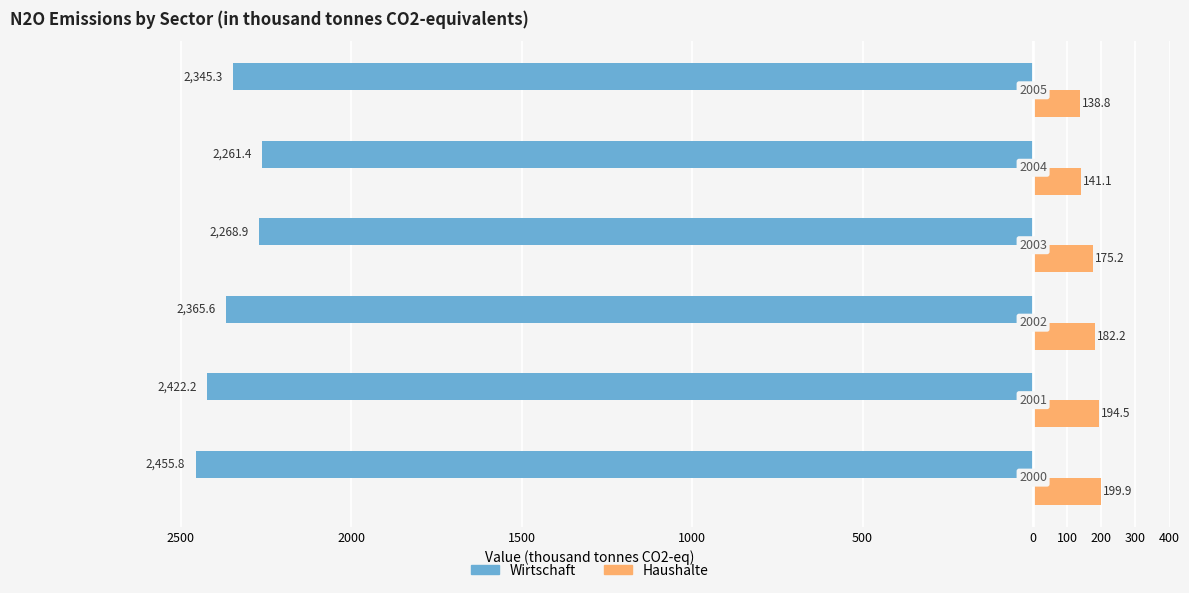

What are all the series names shown in the legend?

Wirtschaft, Haushalte